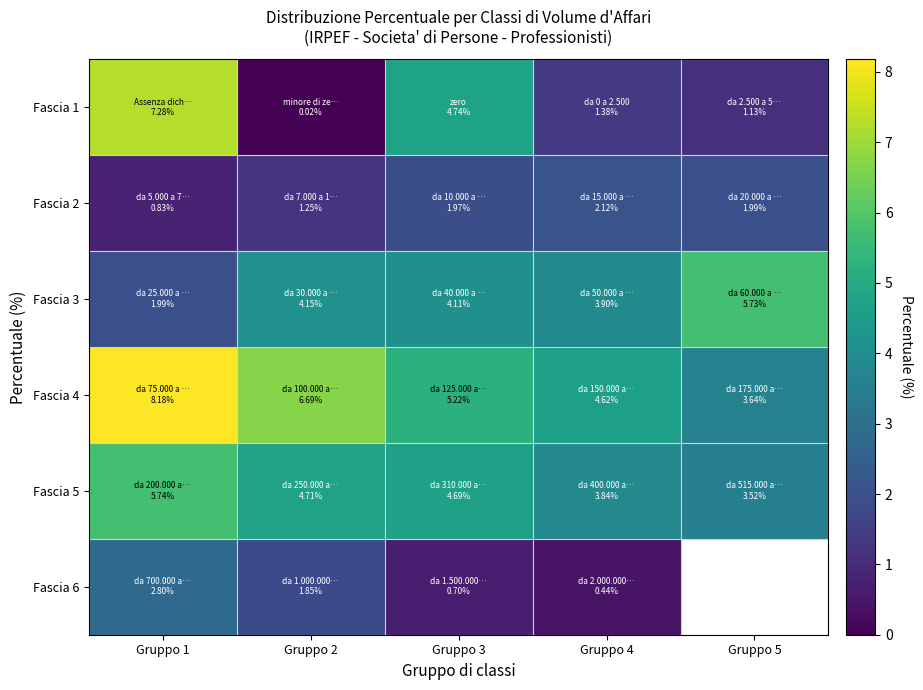

What is the difference between the Fascia 6 values at Gruppo 2 and Gruppo 3?

1.2